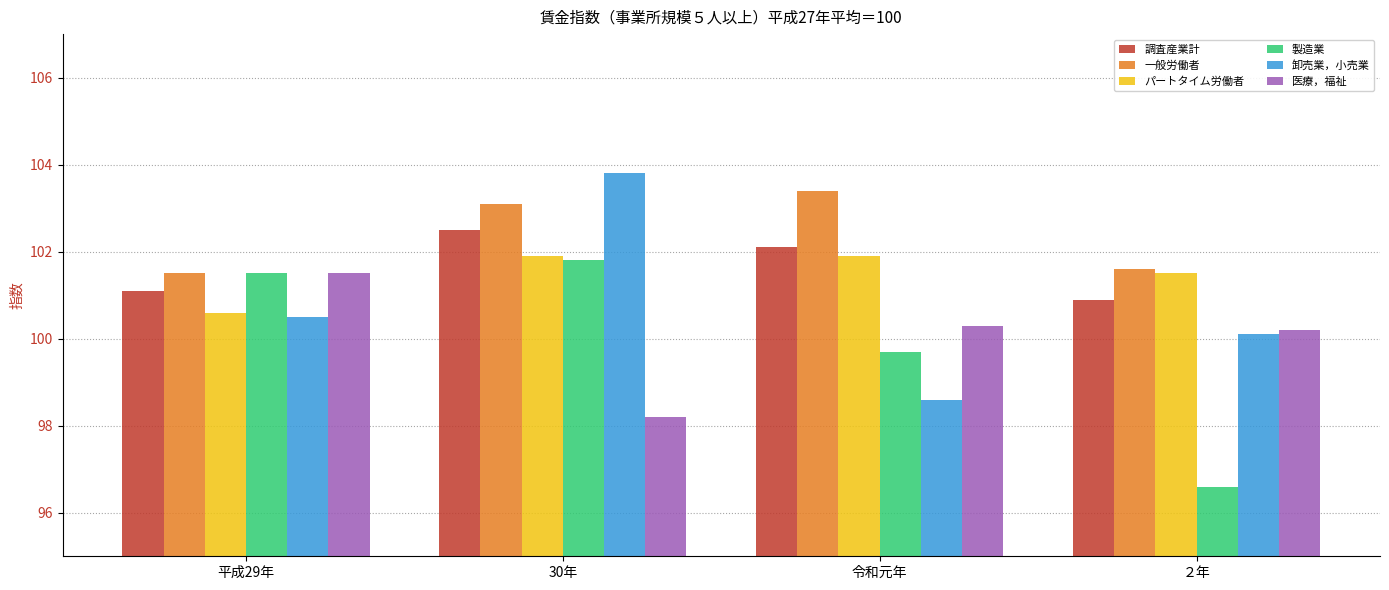

What is the spread (max minus min) of values at 30年?

5.6